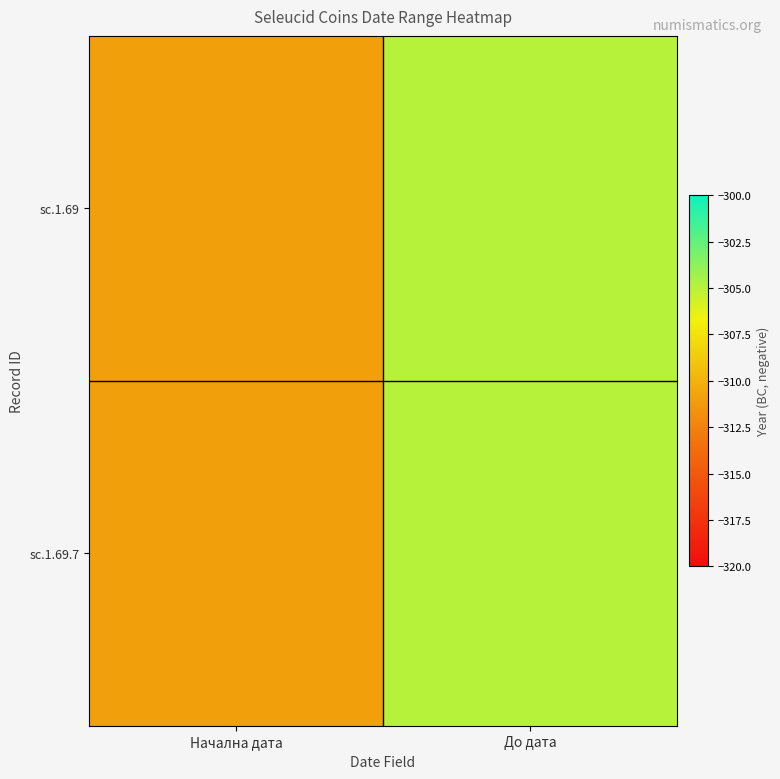

At До дата, list the series in order from smallest to largest.

sc.1.69, sc.1.69.7